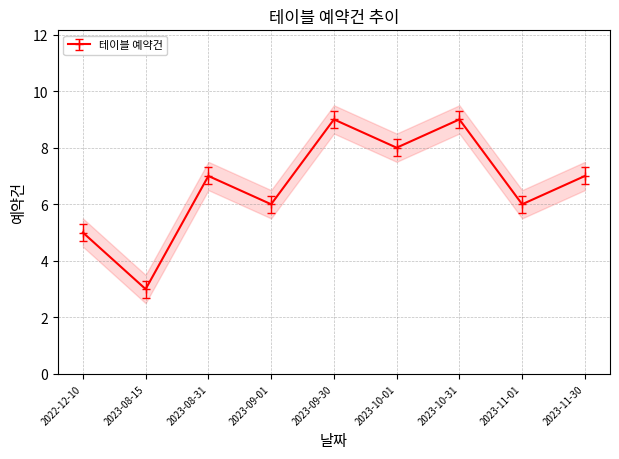

What is the change in value from 2023-09-30 to 2023-10-01?

-1.0